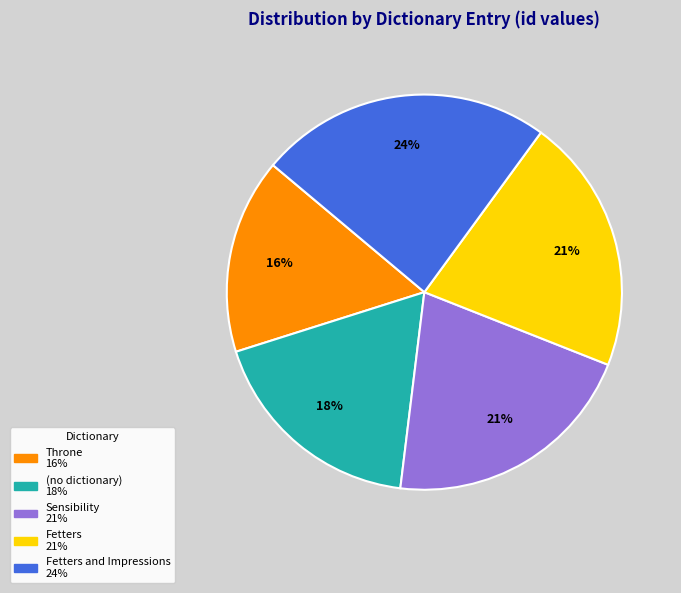

How many segments does this pie chart have?

5